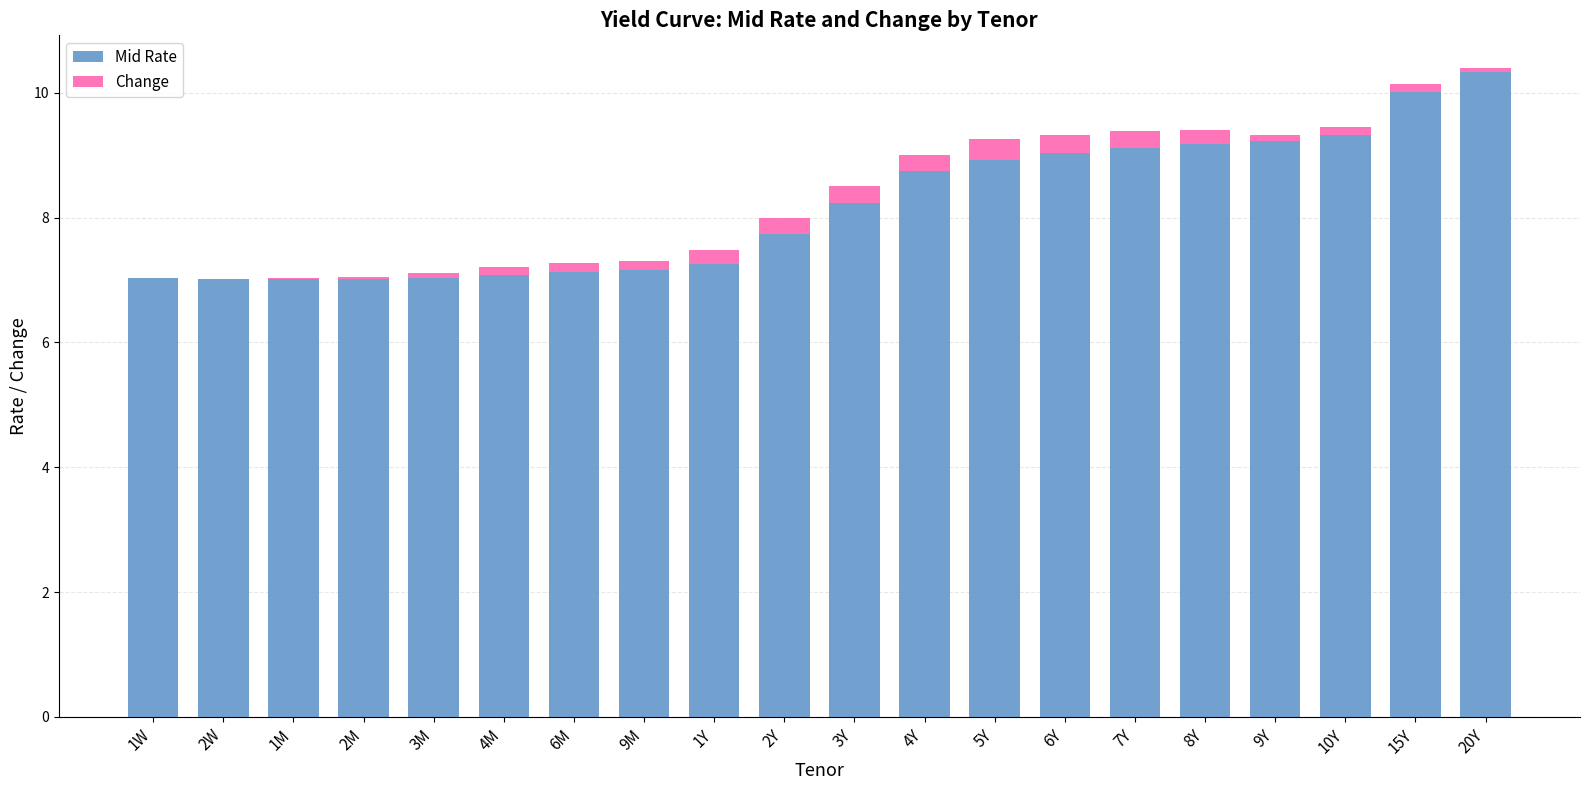

Are the bars horizontal?

No